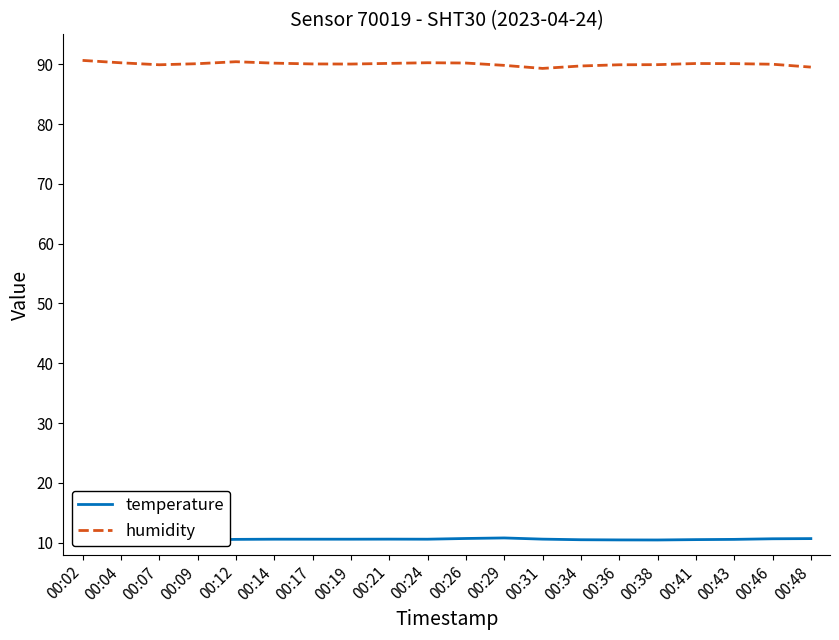

What are all the series names shown in the legend?

temperature, humidity